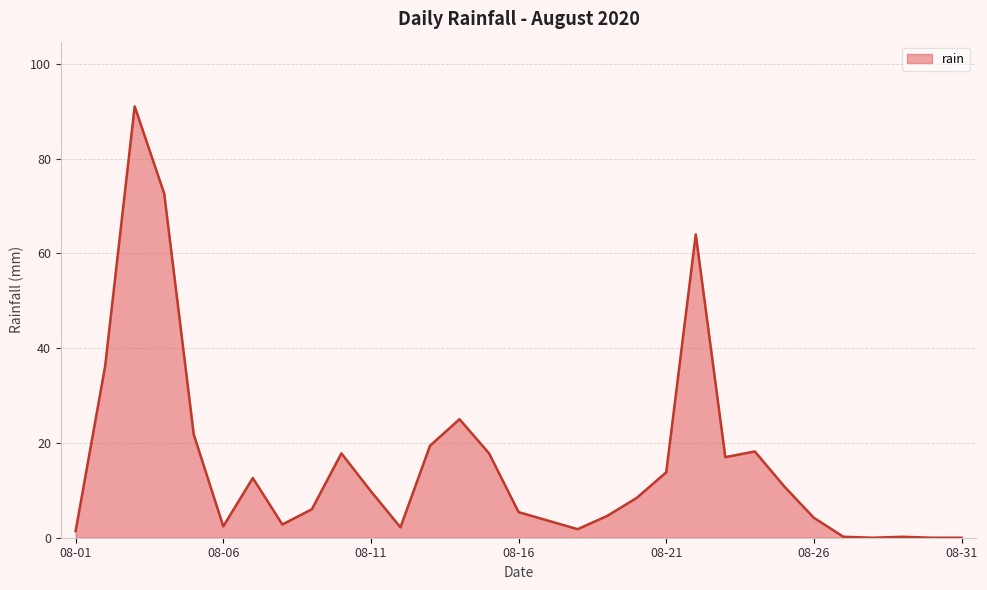

What is the difference between the maximum and minimum values?

91.0